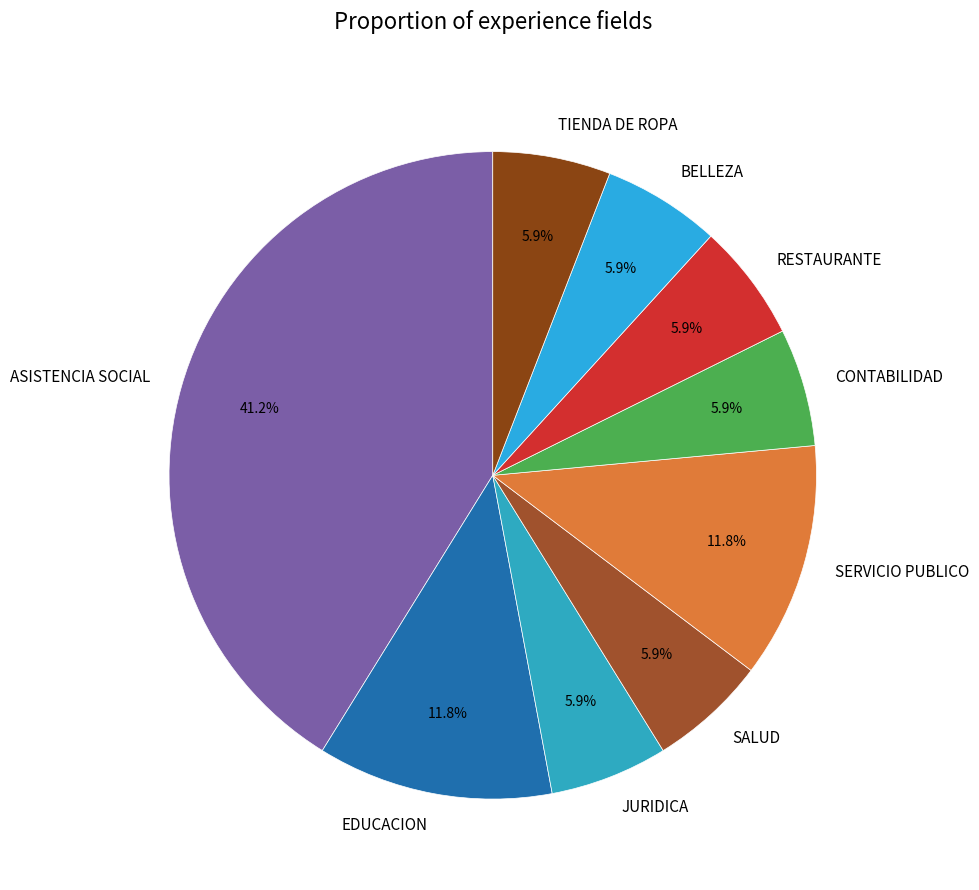

To the nearest percent, what is the difference between the ASISTENCIA SOCIAL and JURIDICA slice percentages?

35%